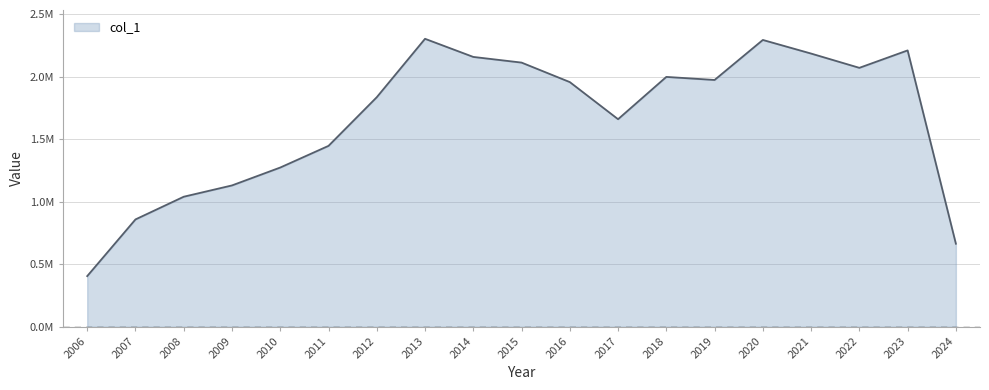

What is the value of the 8th point from the left?

2305431.8